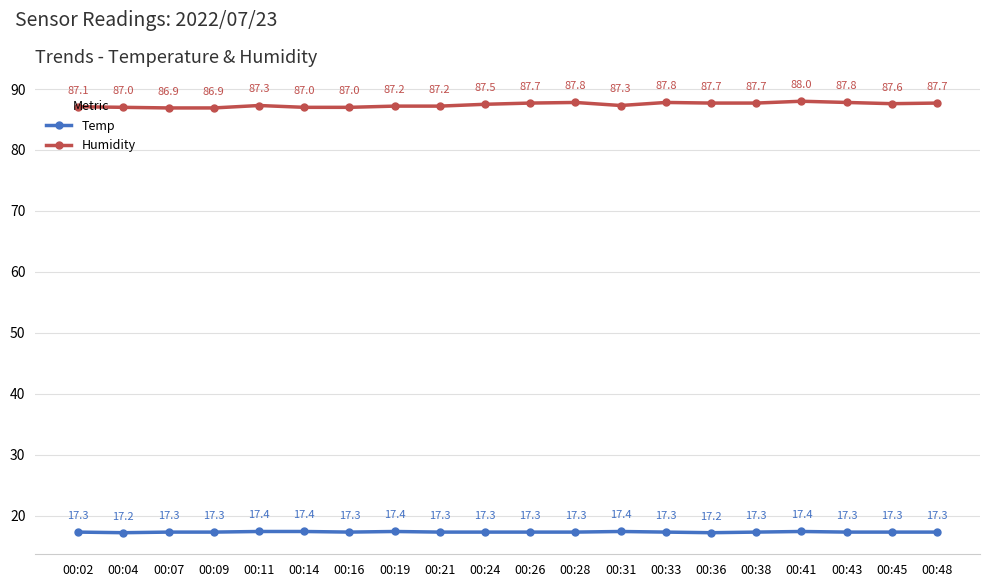

Count the number of categories in the chart.

20